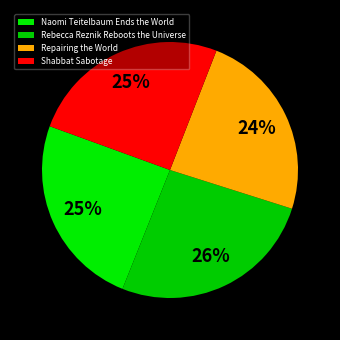

True or false: Naomi Teitelbaum Ends the World accounts for 35% of the total.

False